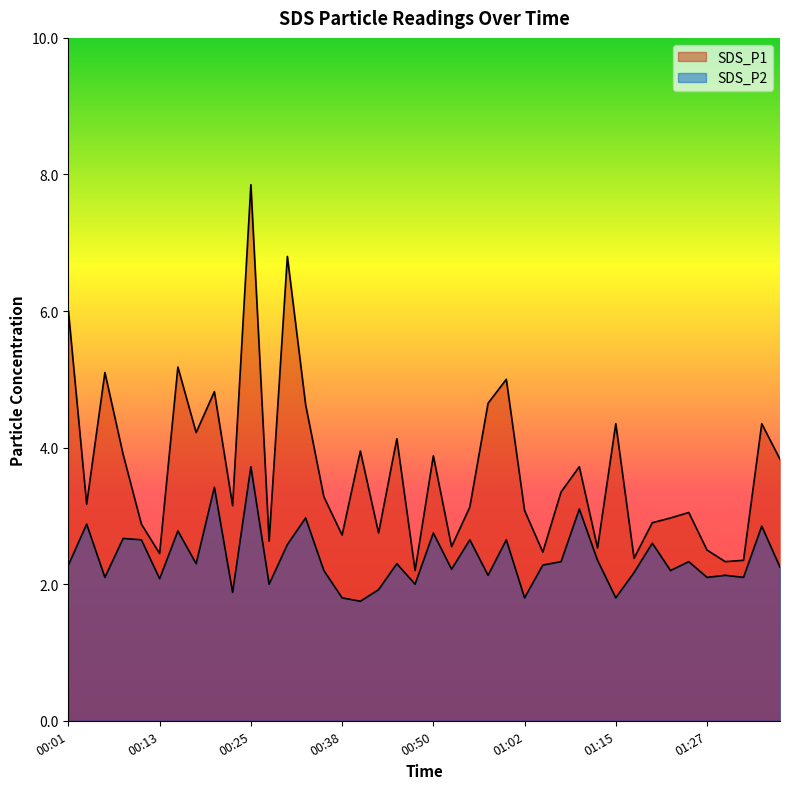

How many interior local peaks does the SDS_P2 series have?

15